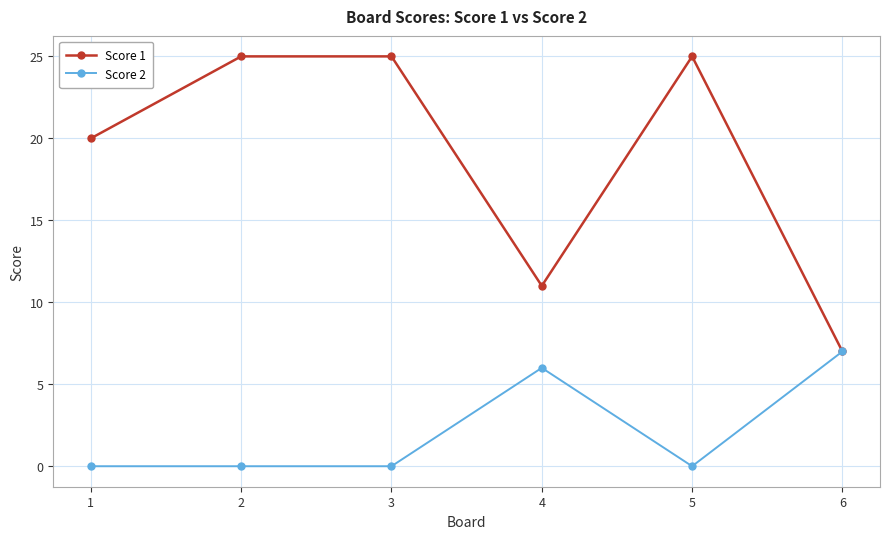

What is the average value of the Score 2 series?

2